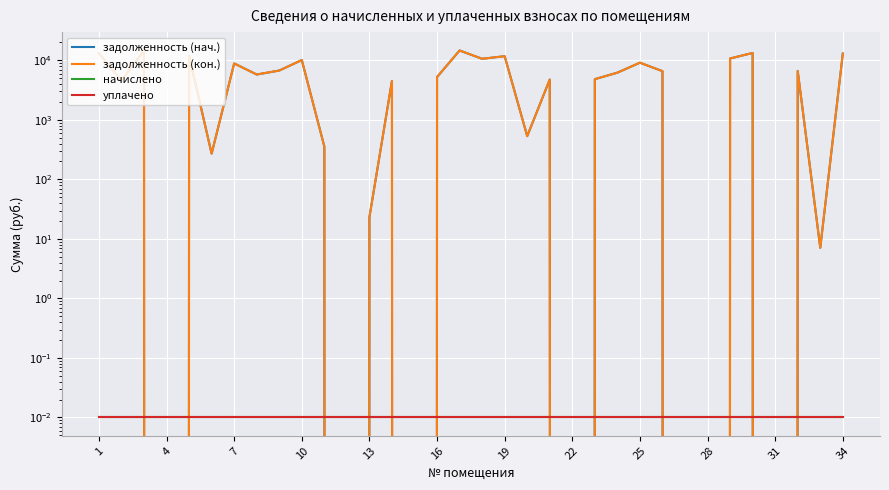

Is this an area chart (filled region under the line)?

No